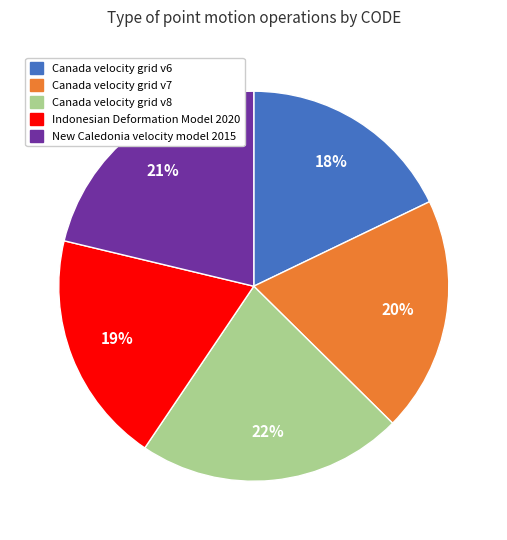

Does Canada velocity grid v6 represent more than half of the total?

No